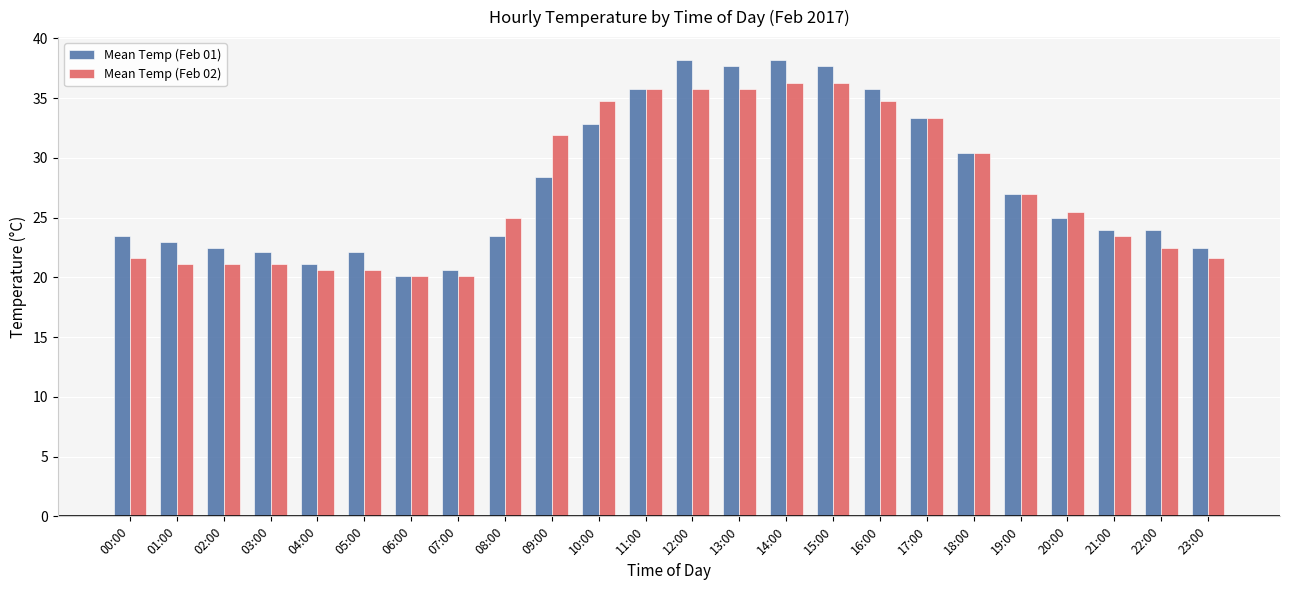

At which label is Mean Temp (Feb 02) closest to 28?

19:00